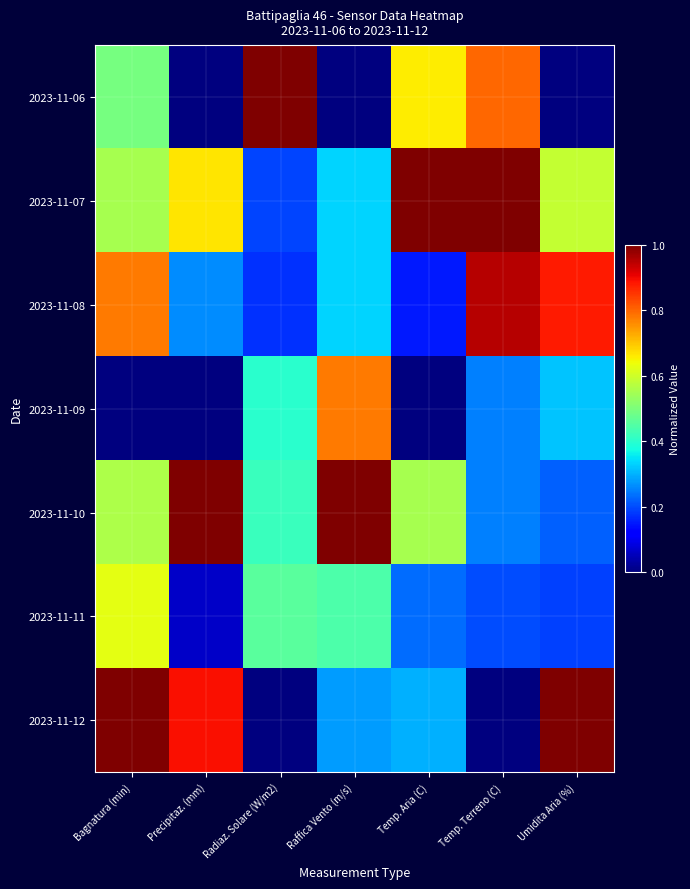

Reading right to left, transcribe all the data shown in this chart.

2023-11-06: Umidita Aria (%)=0.0	Temp. Terreno (C)=0.8	Temp. Aria (C)=0.7	Raffica Vento (m/s)=0.0	Radiaz. Solare (W/m2)=1.0	Precipitaz. (mm)=0.0	Bagnatura (min)=0.5
2023-11-07: Umidita Aria (%)=0.6	Temp. Terreno (C)=1.0	Temp. Aria (C)=1.0	Raffica Vento (m/s)=0.3	Radiaz. Solare (W/m2)=0.2	Precipitaz. (mm)=0.7	Bagnatura (min)=0.6
2023-11-08: Umidita Aria (%)=0.9	Temp. Terreno (C)=1.0	Temp. Aria (C)=0.1	Raffica Vento (m/s)=0.3	Radiaz. Solare (W/m2)=0.2	Precipitaz. (mm)=0.3	Bagnatura (min)=0.8
2023-11-09: Umidita Aria (%)=0.3	Temp. Terreno (C)=0.2	Temp. Aria (C)=0.0	Raffica Vento (m/s)=0.8	Radiaz. Solare (W/m2)=0.4	Precipitaz. (mm)=0.0	Bagnatura (min)=0.0
2023-11-10: Umidita Aria (%)=0.2	Temp. Terreno (C)=0.2	Temp. Aria (C)=0.6	Raffica Vento (m/s)=1.0	Radiaz. Solare (W/m2)=0.4	Precipitaz. (mm)=1.0	Bagnatura (min)=0.6
2023-11-11: Umidita Aria (%)=0.2	Temp. Terreno (C)=0.2	Temp. Aria (C)=0.2	Raffica Vento (m/s)=0.4	Radiaz. Solare (W/m2)=0.5	Precipitaz. (mm)=0.1	Bagnatura (min)=0.6
2023-11-12: Umidita Aria (%)=1.0	Temp. Terreno (C)=0.0	Temp. Aria (C)=0.3	Raffica Vento (m/s)=0.3	Radiaz. Solare (W/m2)=0.0	Precipitaz. (mm)=0.9	Bagnatura (min)=1.0